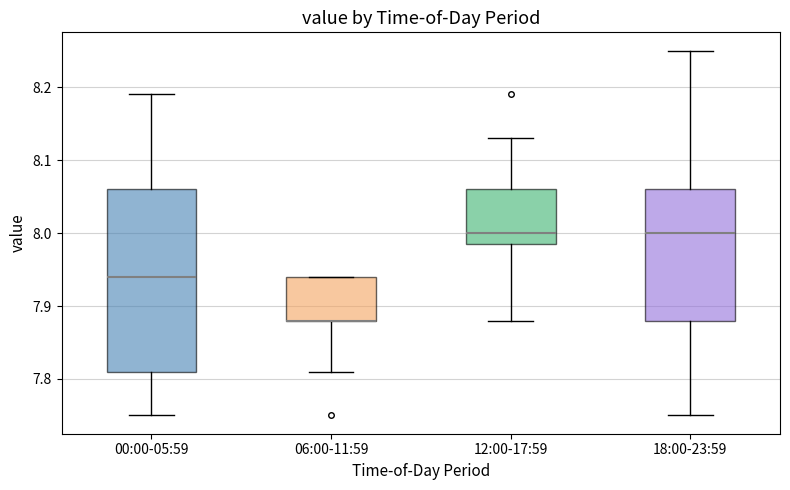

Comparing the boxes themselves (not the whiskers), which one is the tallest?

00:00-05:59